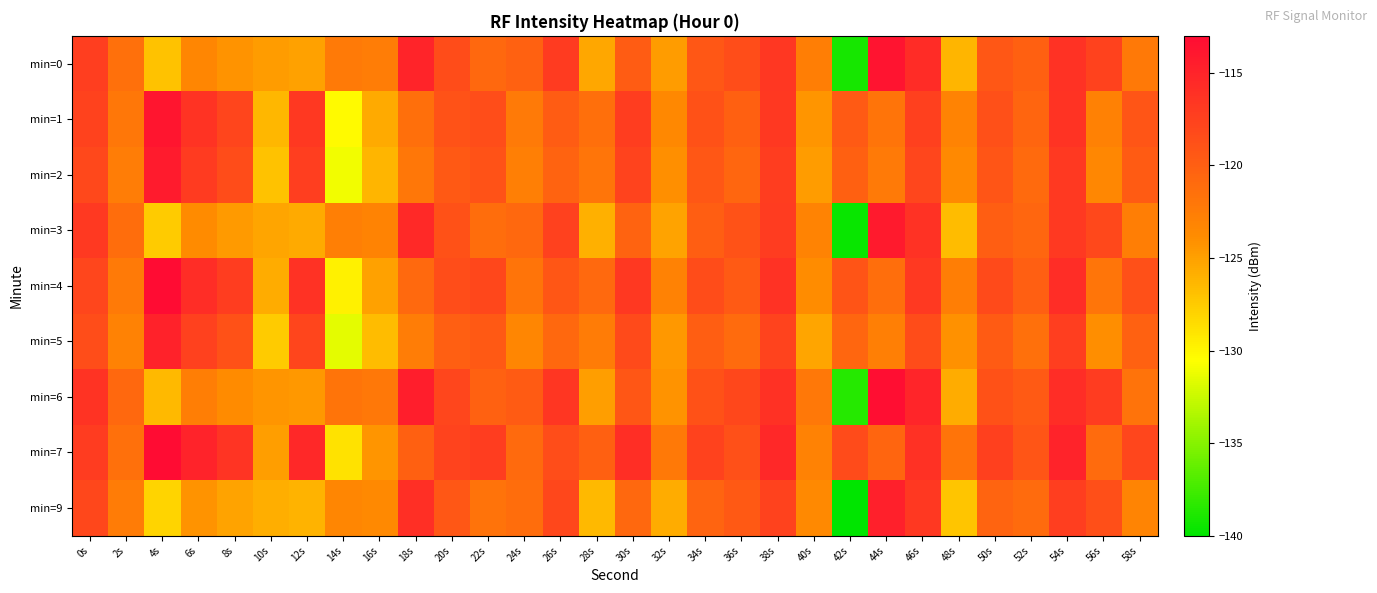

How many categories are shown in the chart?

30